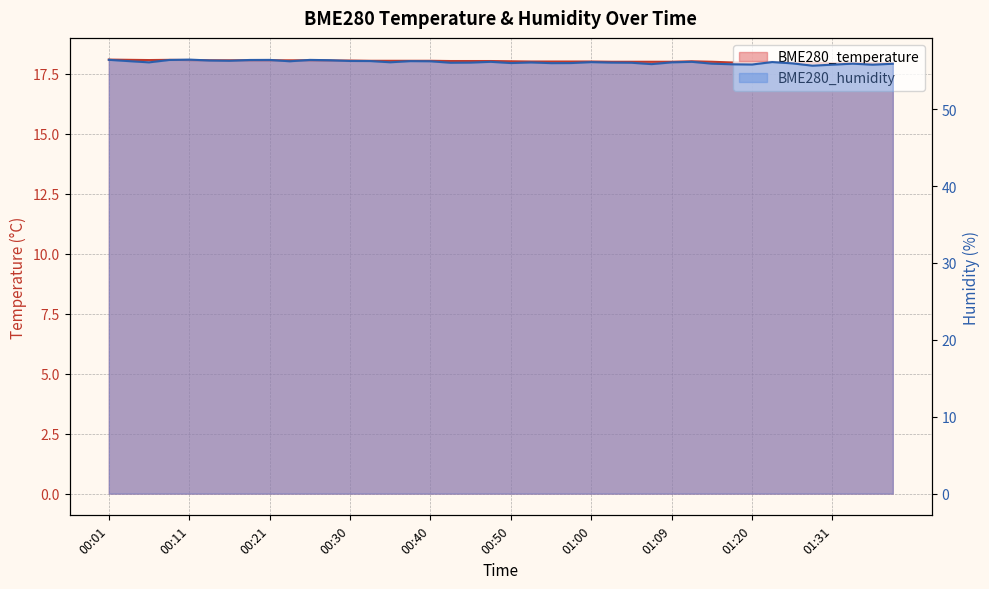

True or false: BME280_humidity and BME280_temperature intersect in this chart.

False